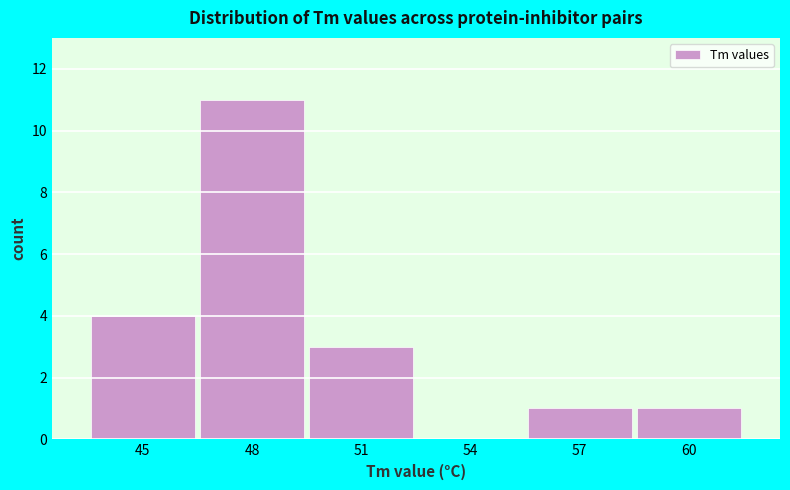

Reading right to left, what are all the values shown in this chart?

60=1	57=1	54=0	51=3	48=11	45=4